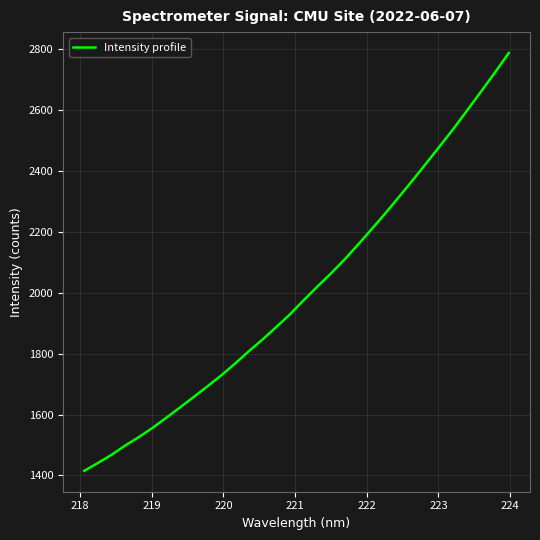

What is the maximum value shown in the chart?

2787.6